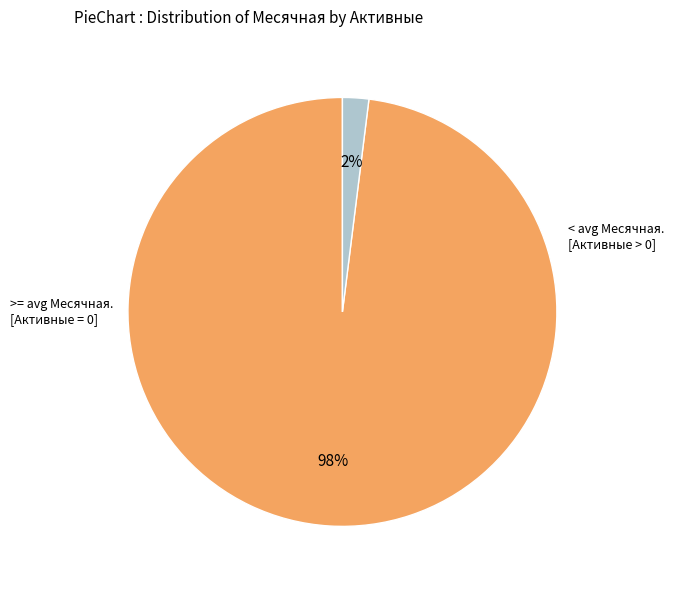

Does any single category account for the majority?

Yes